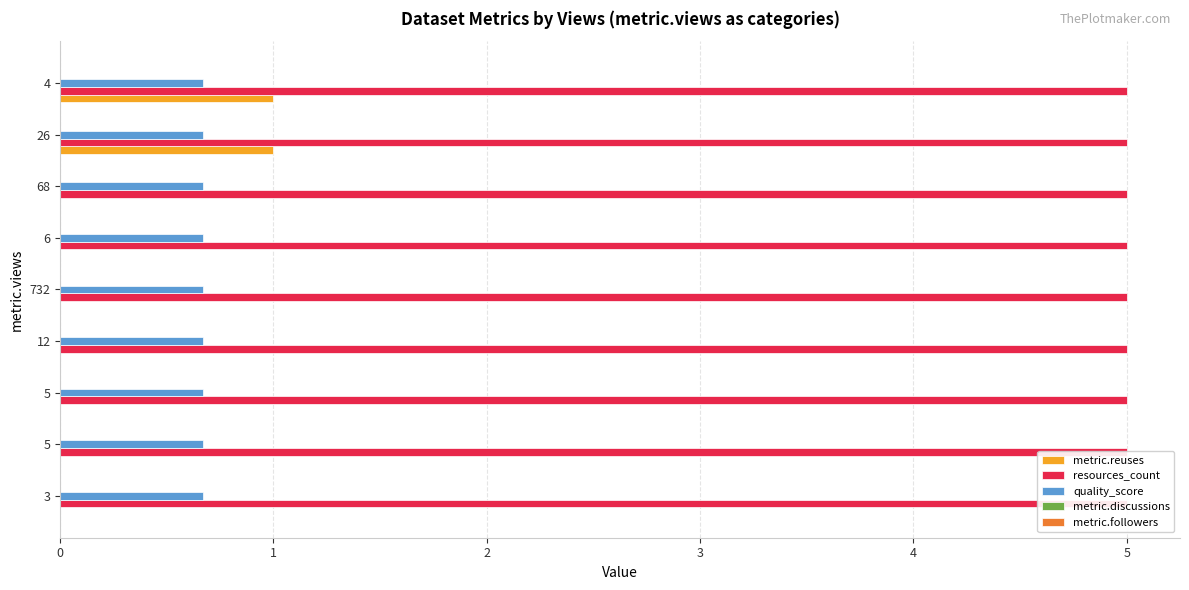

What is the sum of all metric.reuses values?

2.0